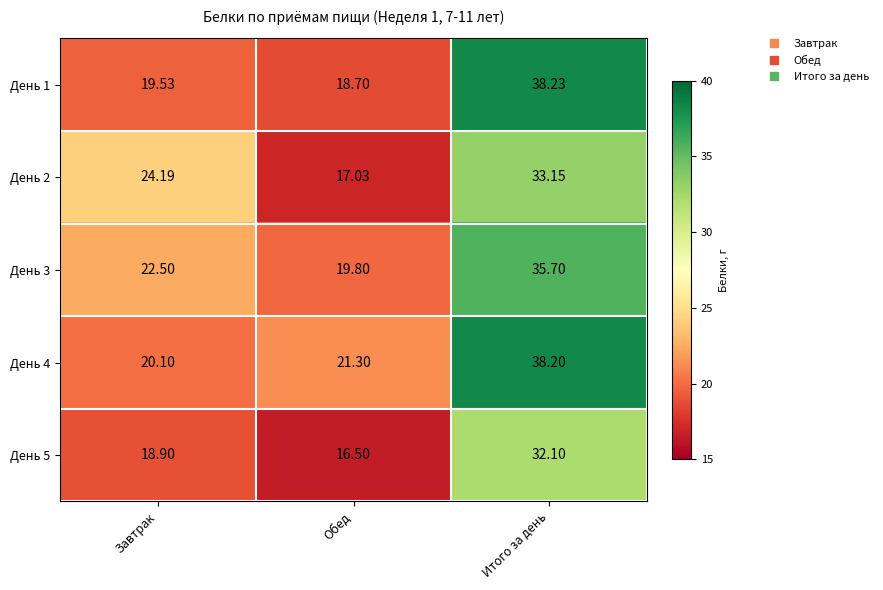

Where does the День 4 series first go above 21?

Обед